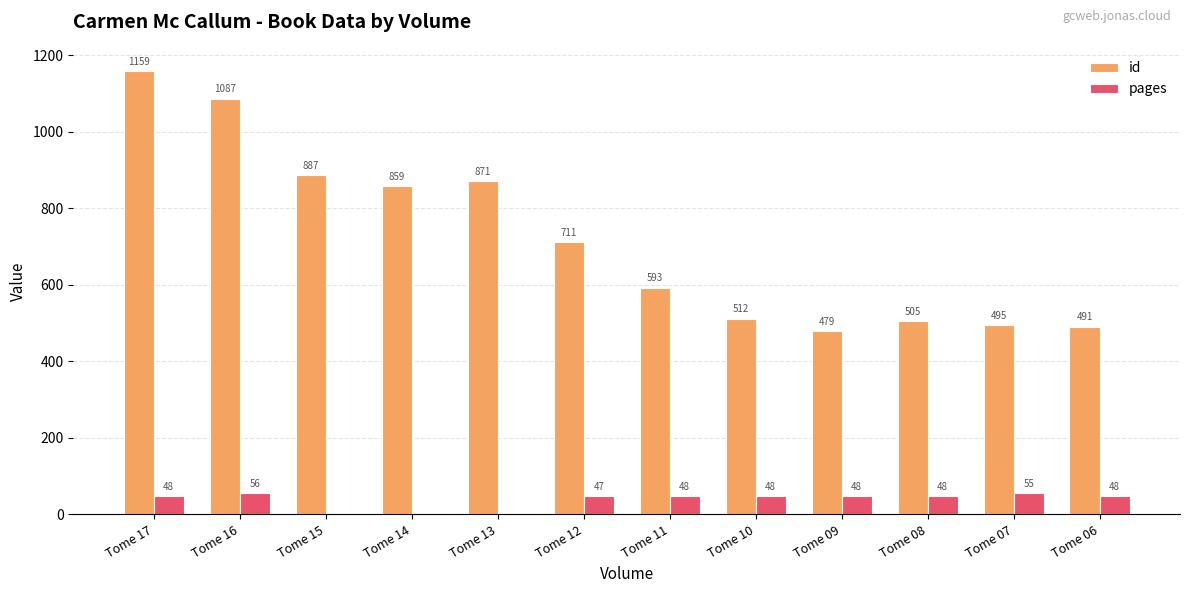

The value of id at Tome 13 is 199. True or false?

False